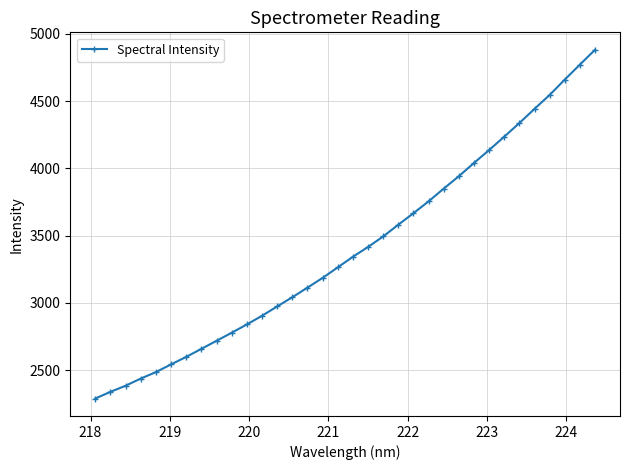

What is the difference between the second highest and second lowest values?

2432.1